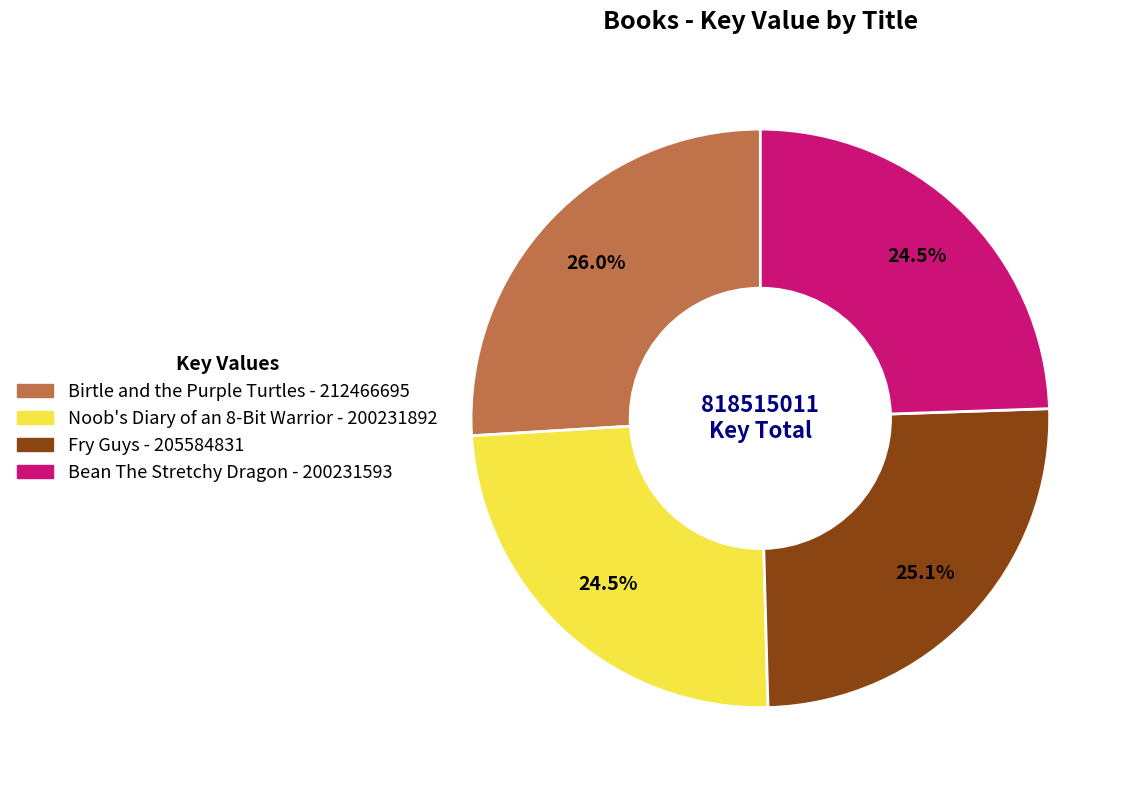

Is it true that Fry Guys is 35% of the pie?

False